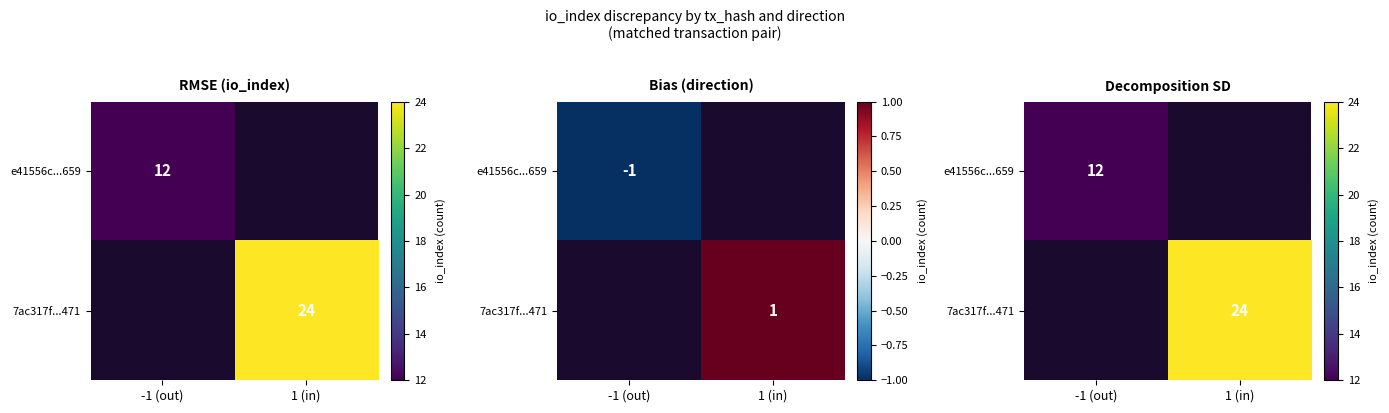

At which label does 7ac317f...471 reach its minimum?

-1 (out)